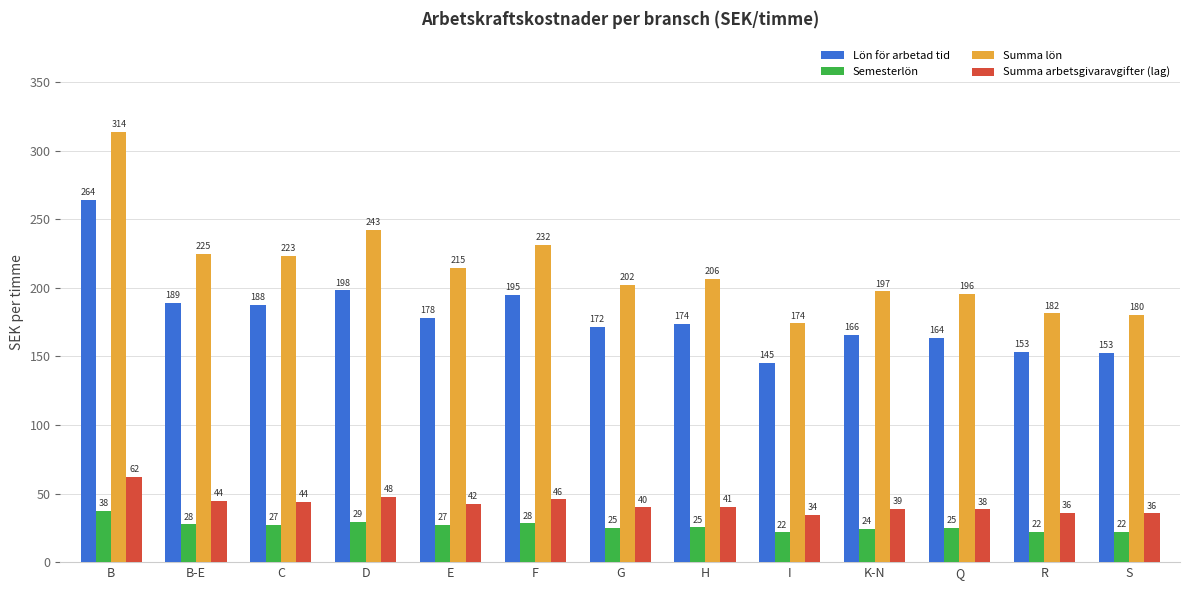

What is the minimum value for Semesterlön?

21.8